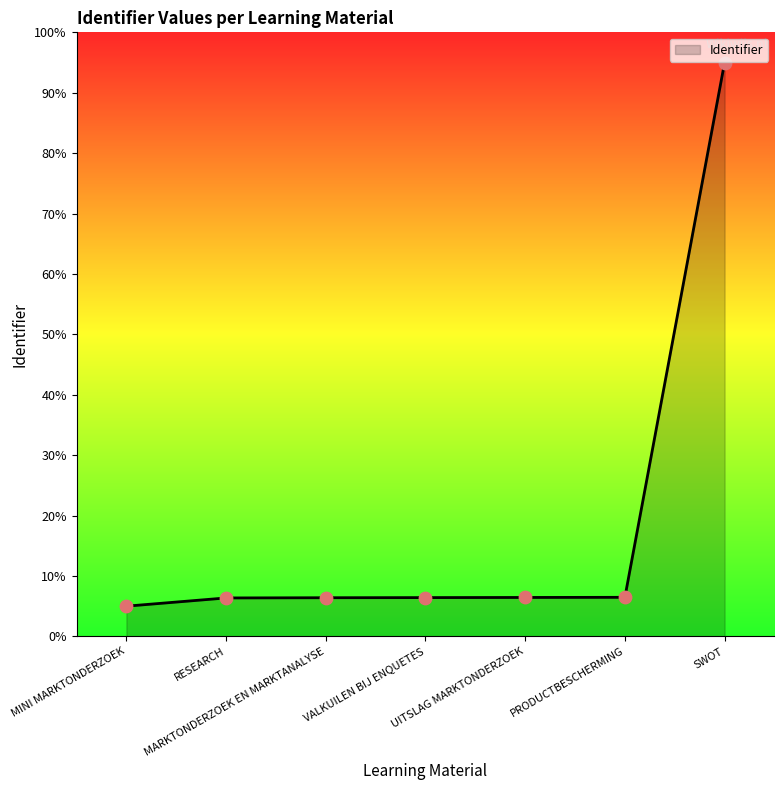

Which has a higher value, MINI MARKTONDERZOEK or MARKTONDERZOEK EN MARKTANALYSE?

MARKTONDERZOEK EN MARKTANALYSE